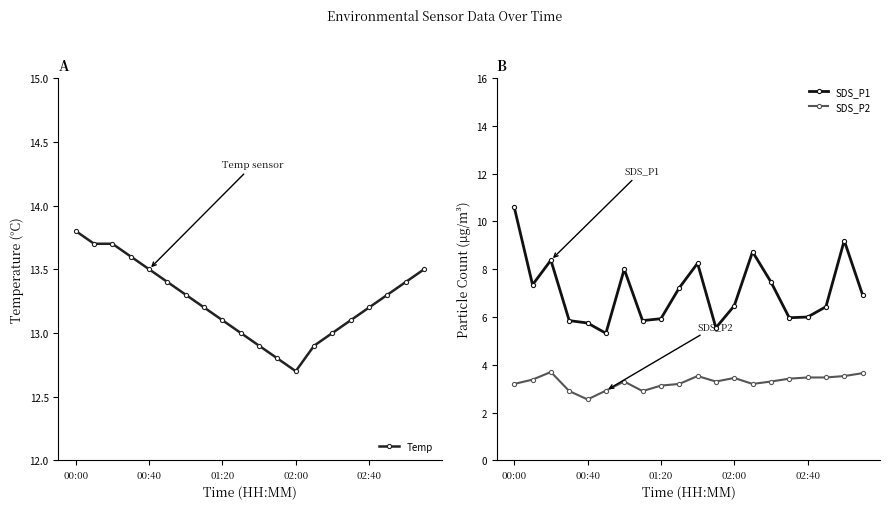

How many values in the SDS_P2 series are below 3?

4